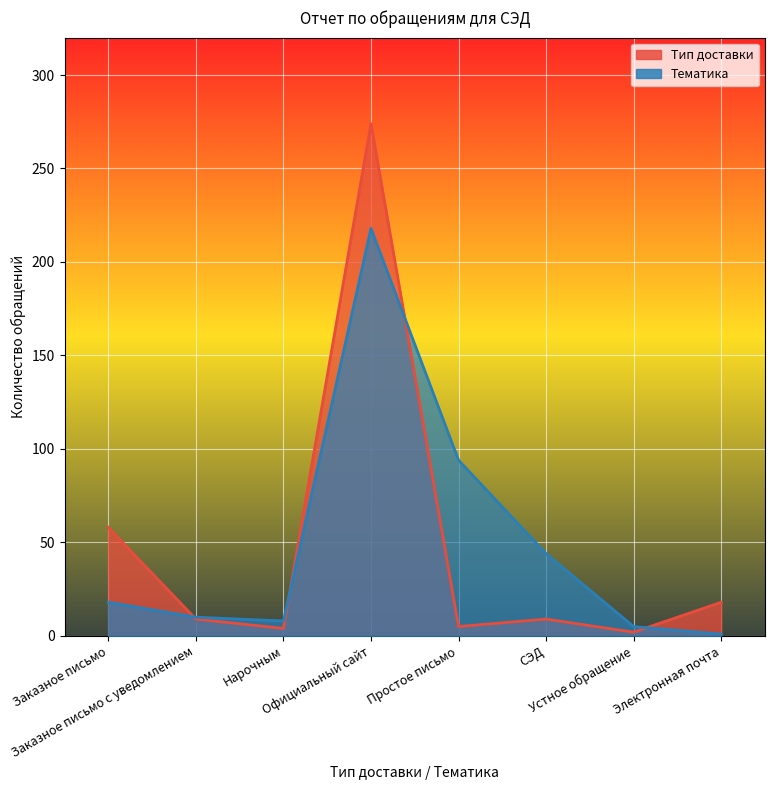

Does the chart display data point markers on the line(s)?

No